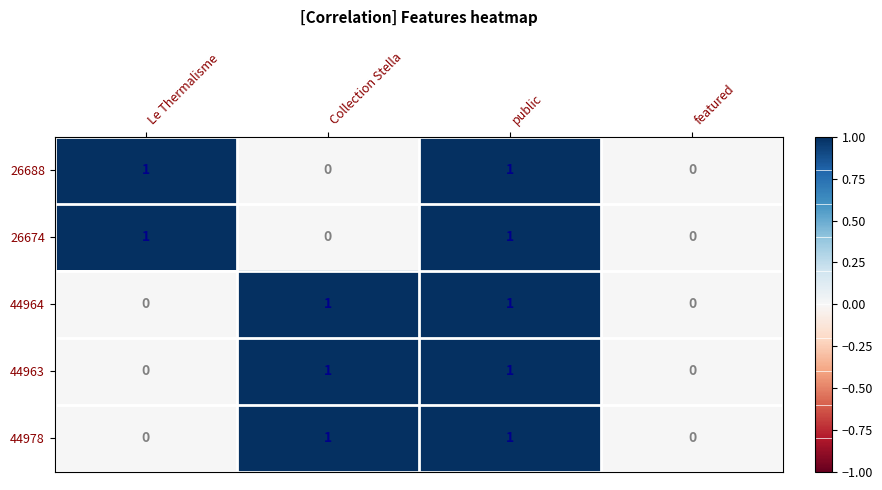

The 26688 series shows 0 at Collection Stella. True or false?

True